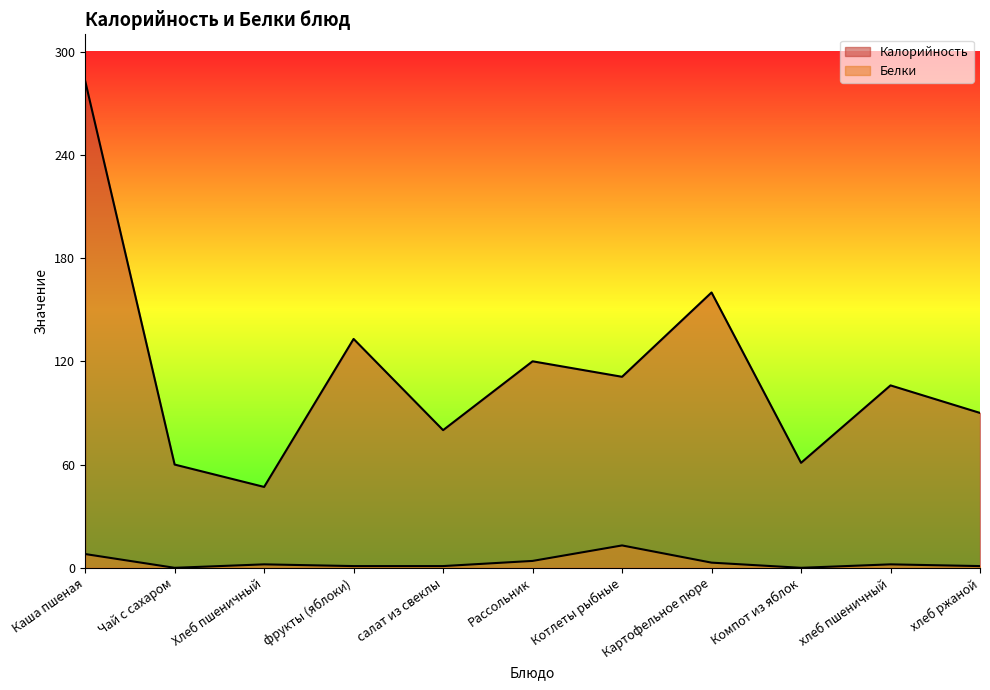

At how many categories does at least one series exceed 130?

3